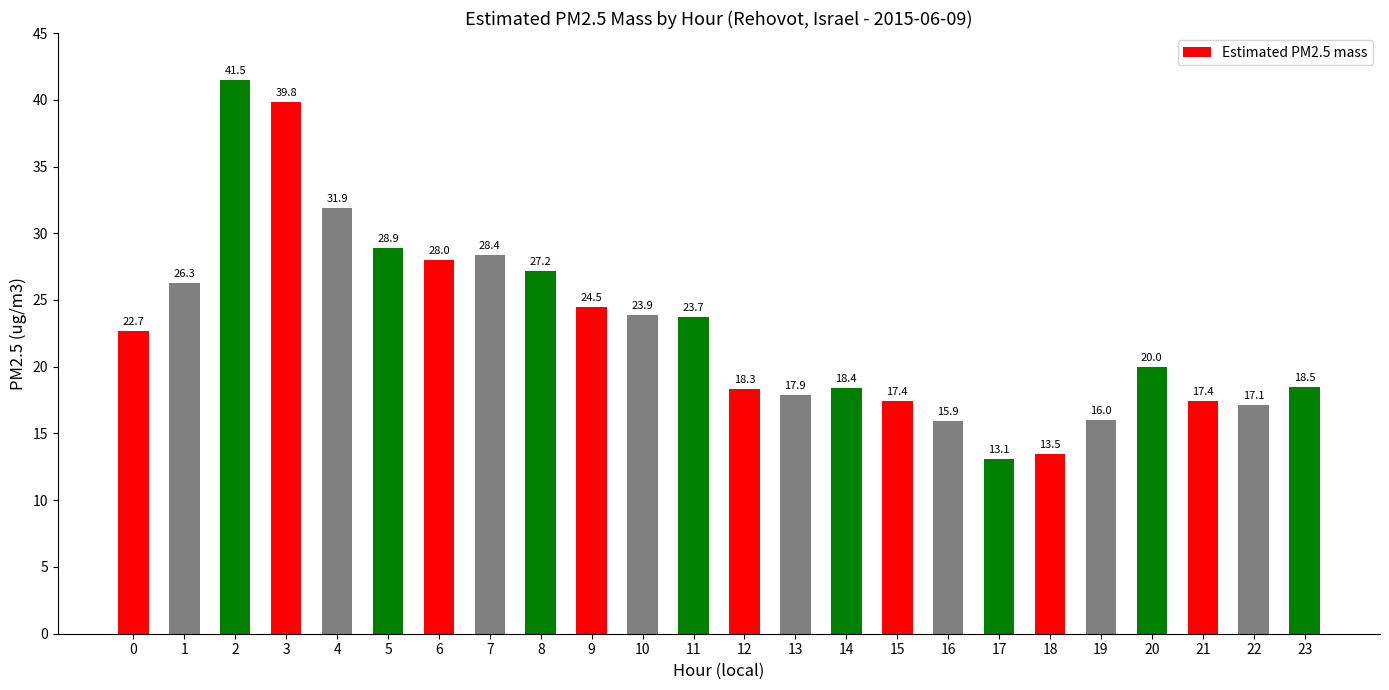

What is the difference between the maximum and second lowest values?

28.0